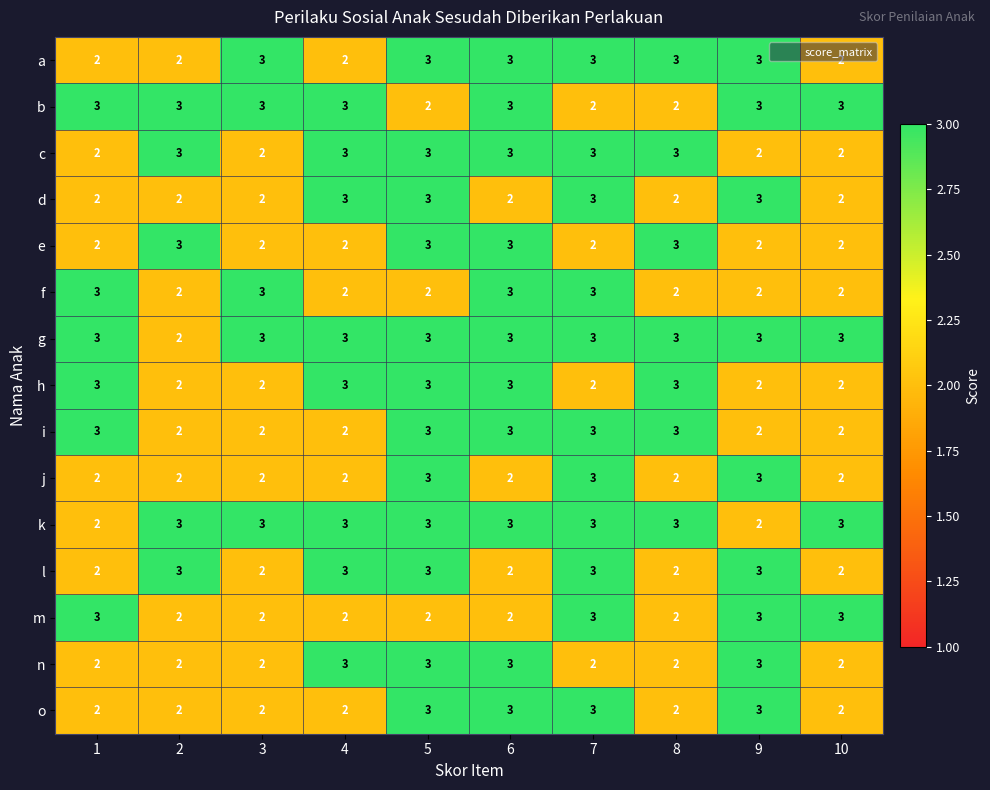

The value of o at 5 is 3. True or false?

True